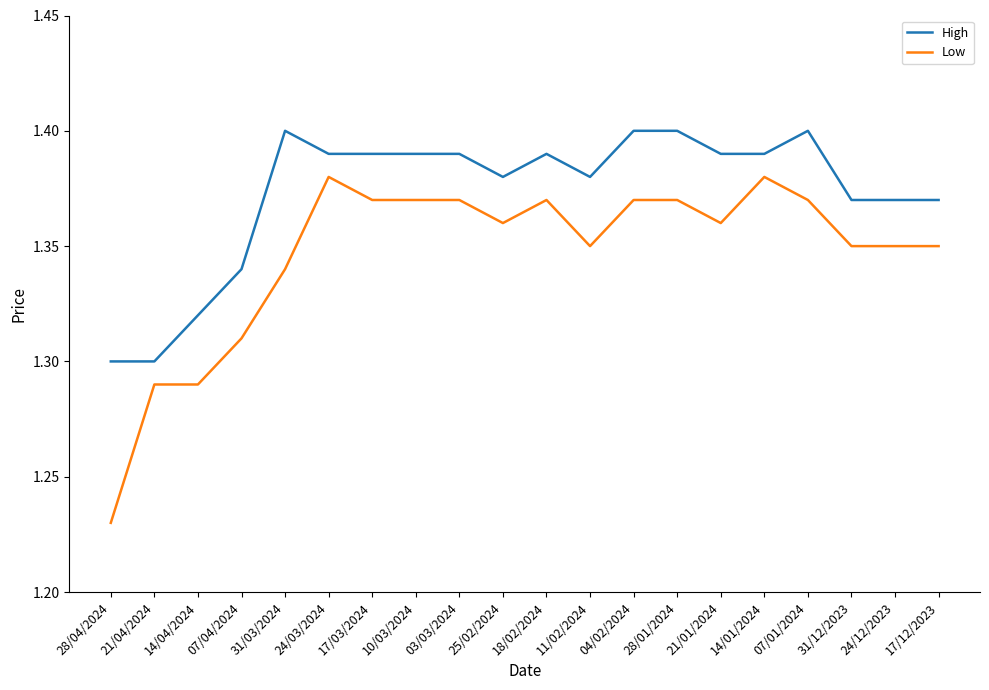

Rank the series by their maximum value, from highest to lowest.

High, Low